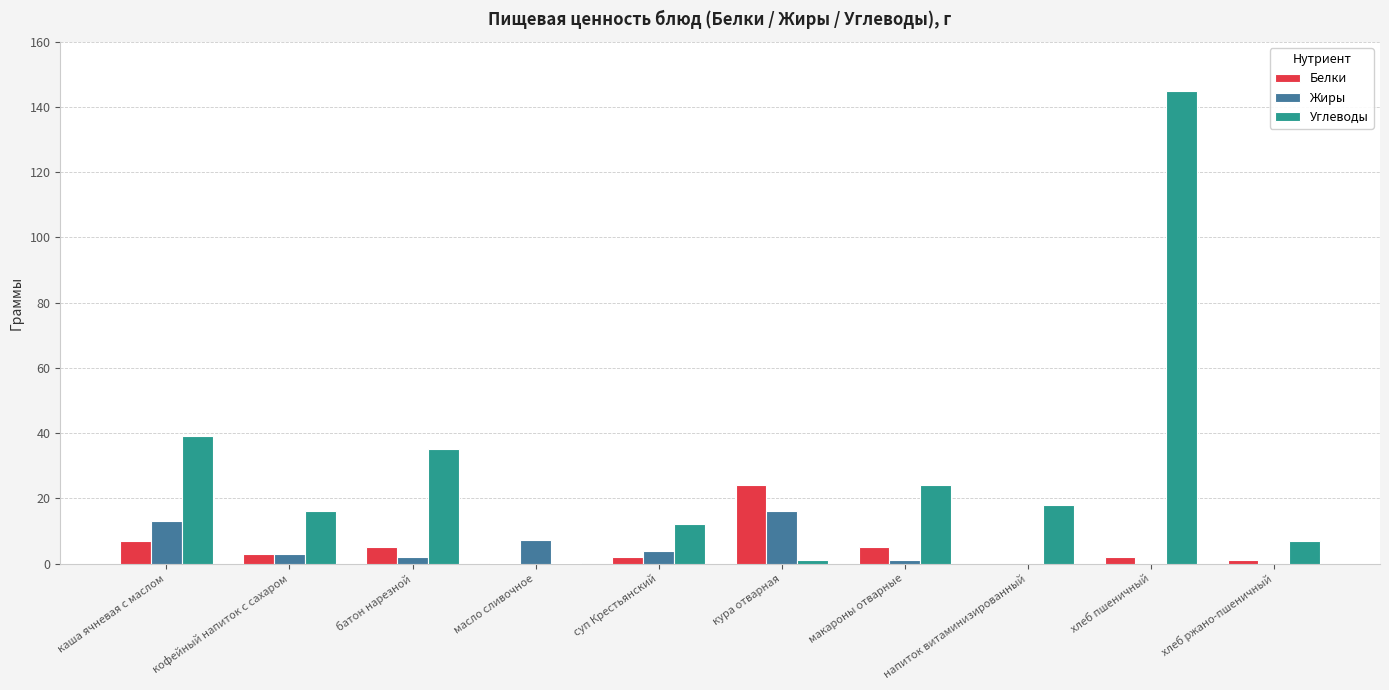

Does the chart contain stacked bars?

No